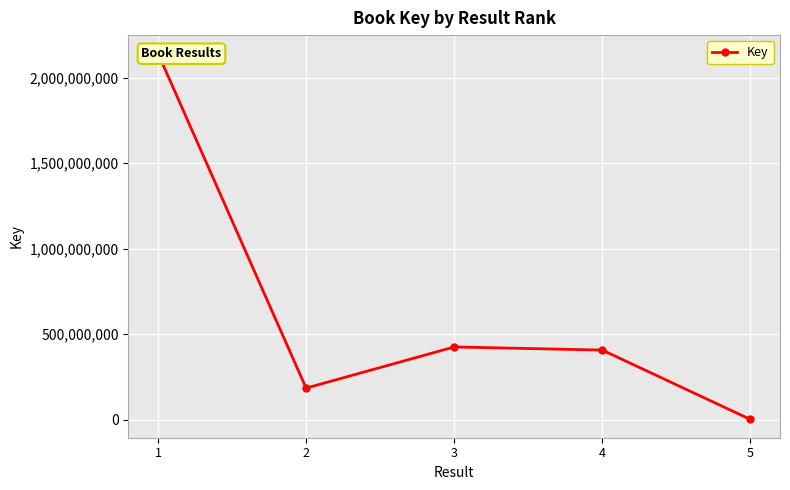

What is the value of the 1st point from the left?

2142291810